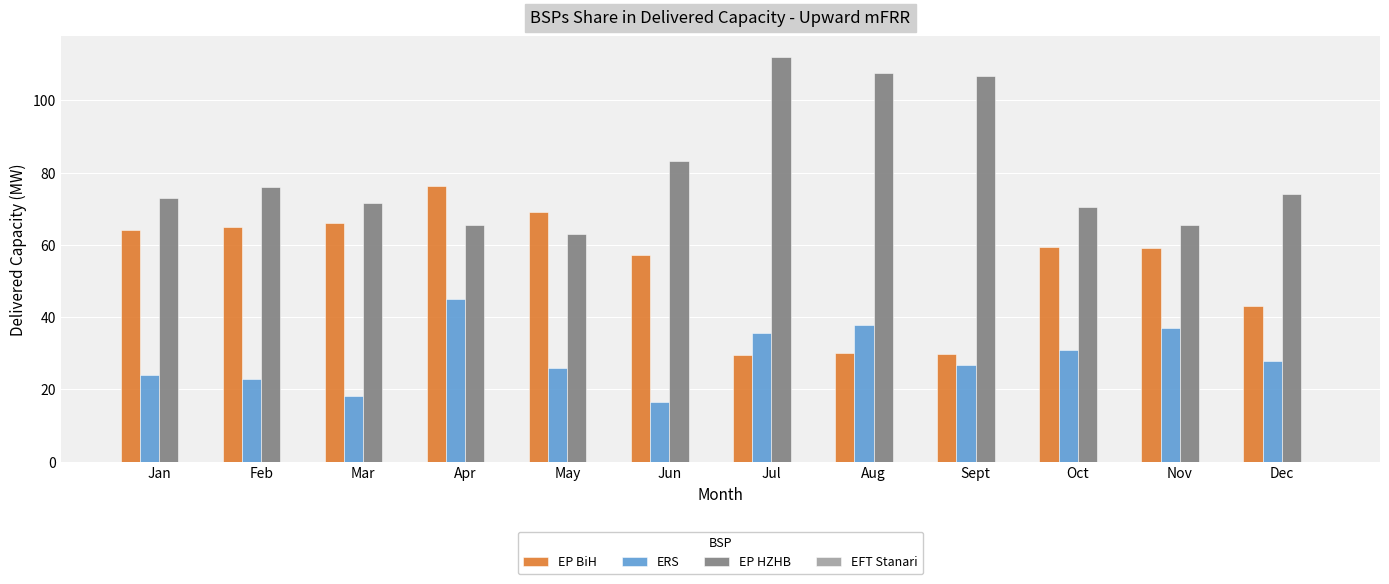

What is the maximum value for ERS?

45.0